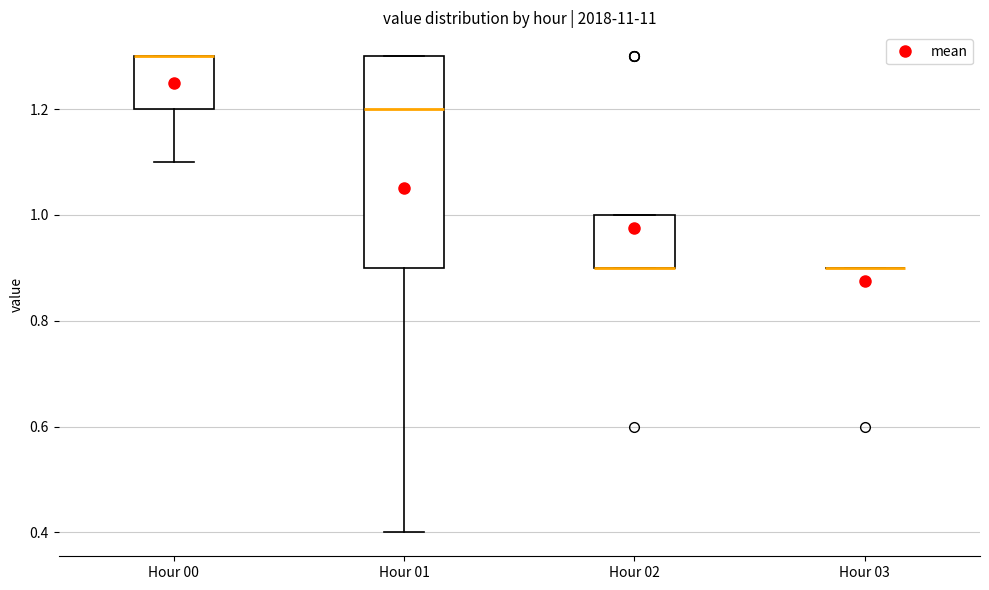

Which box is the tallest, from its lower edge to its upper edge?

Hour 01